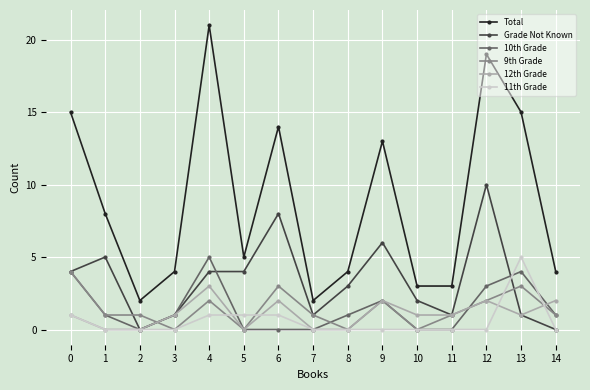

How many lines are shown in the chart?

6